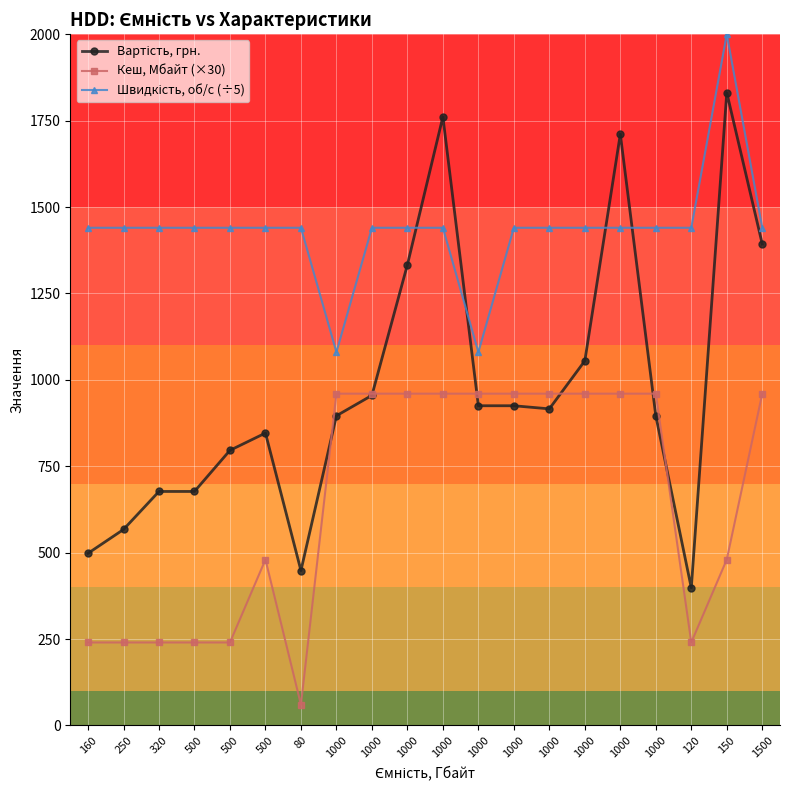

How many lines are shown in the chart?

3